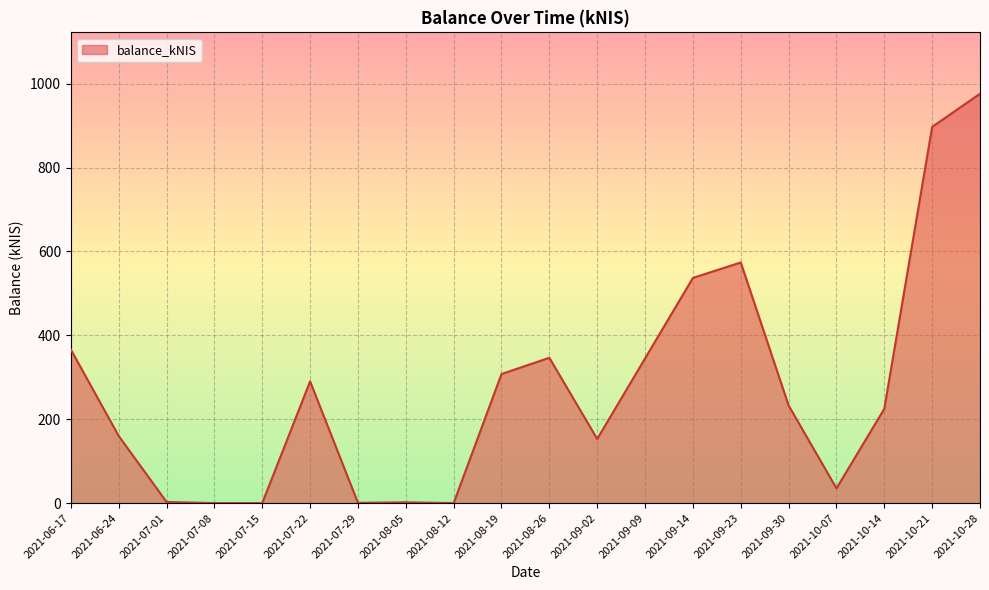

Which has a higher value, 2021-07-01 or 2021-09-23?

2021-09-23